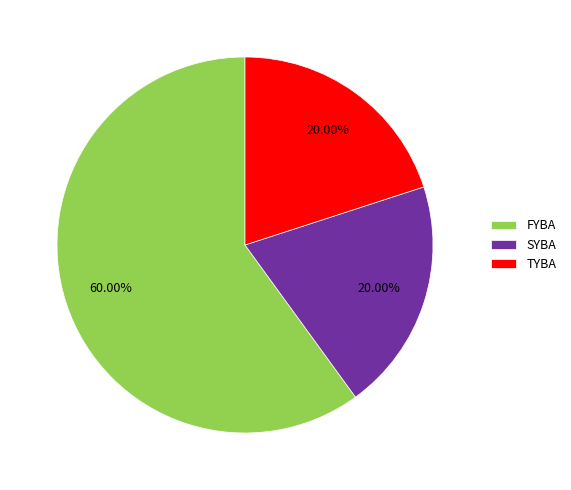

Approximately how many times larger is the value at FYBA compared to TYBA?

3.0